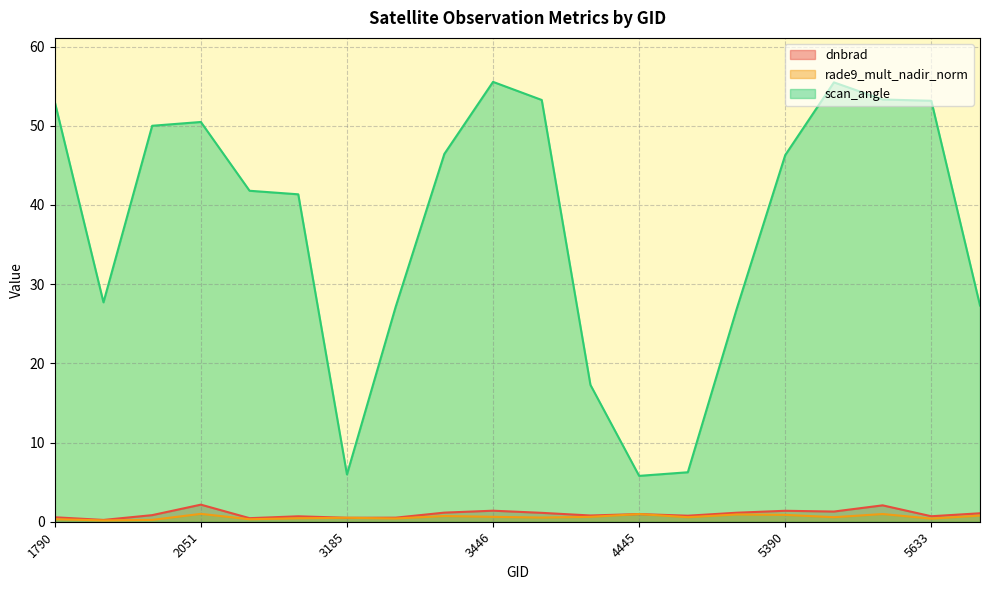

At how many categories does at least one series exceed 2?

20